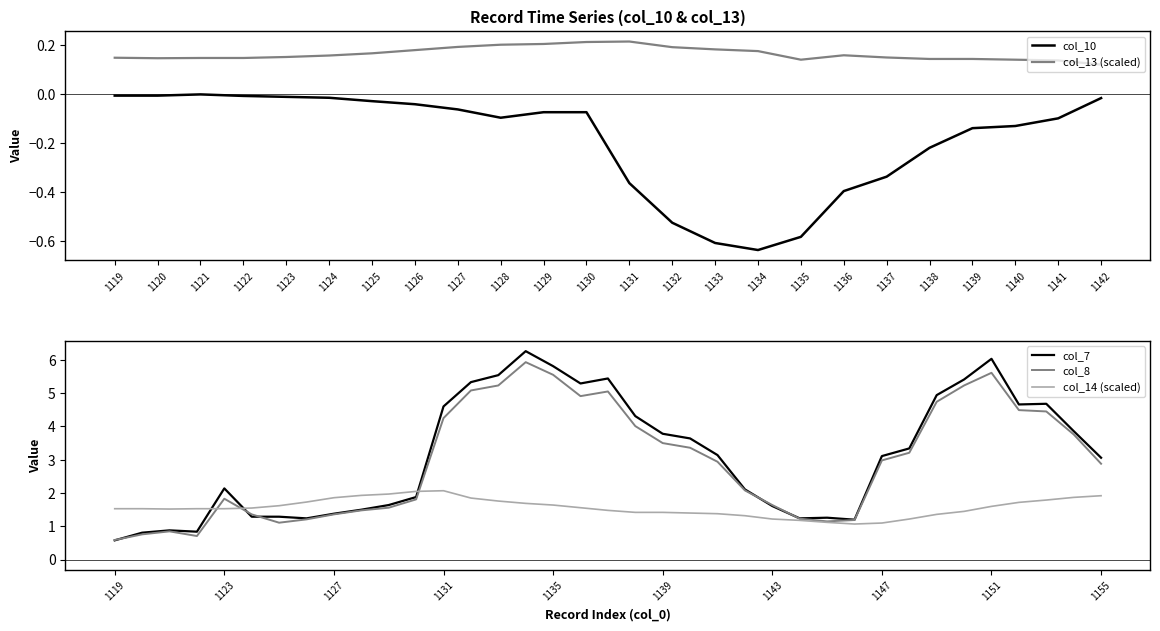

The value of col_7 at 1138 is 1.7. True or false?

False